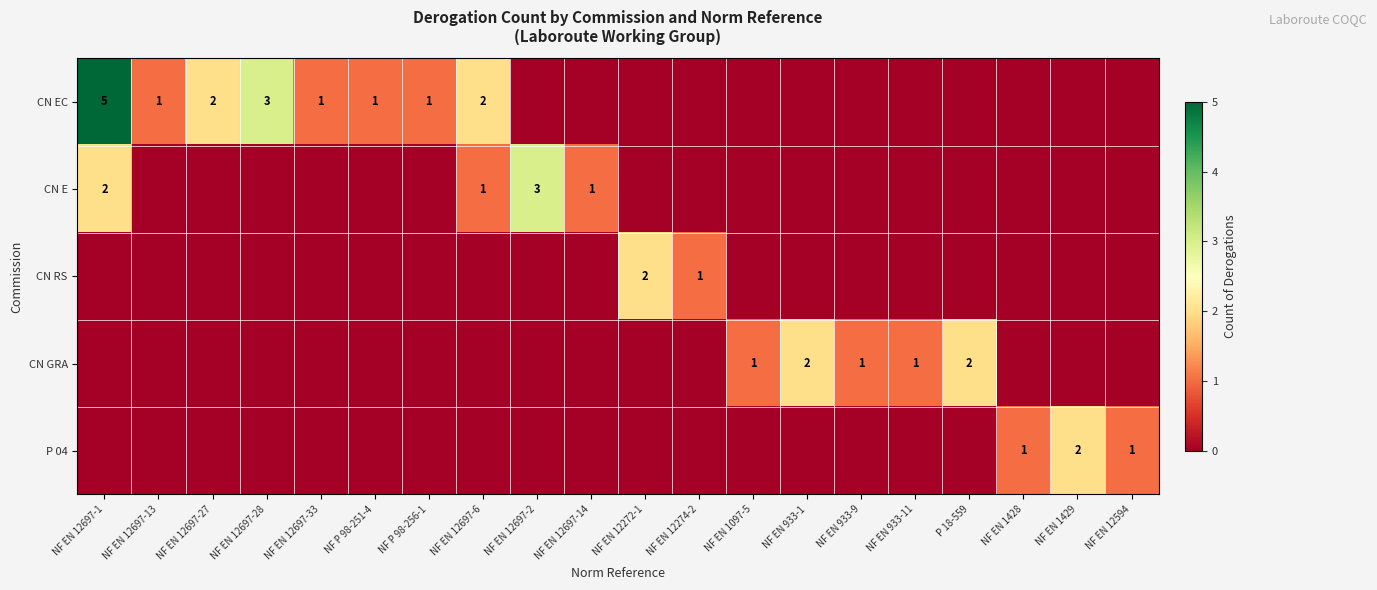

True or false: CN EC has a value of 1 at NF EN 12697-6.

False